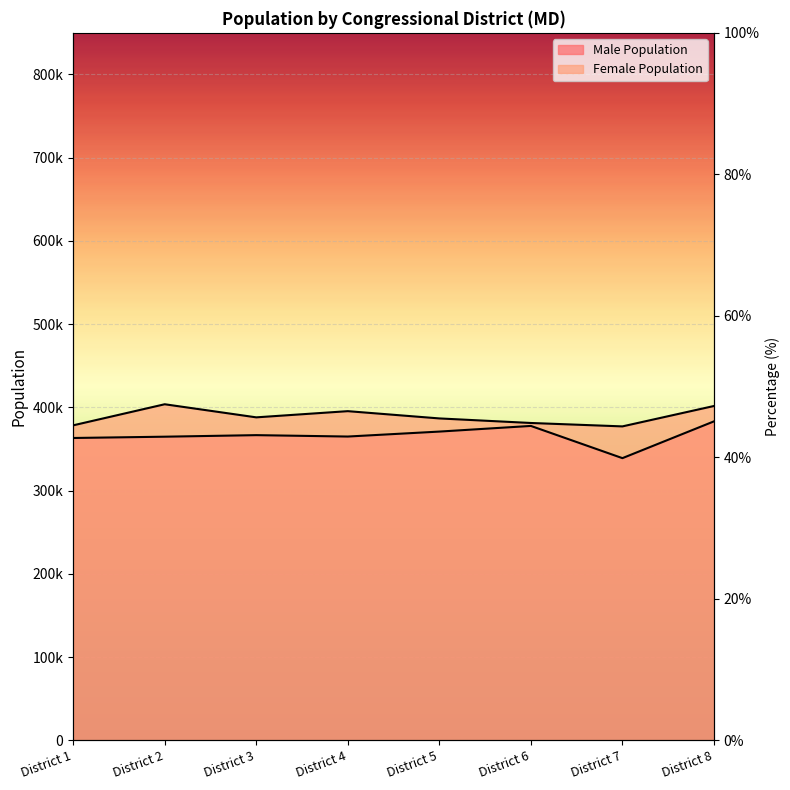

At which category is the sum across all series the highest?

District 8